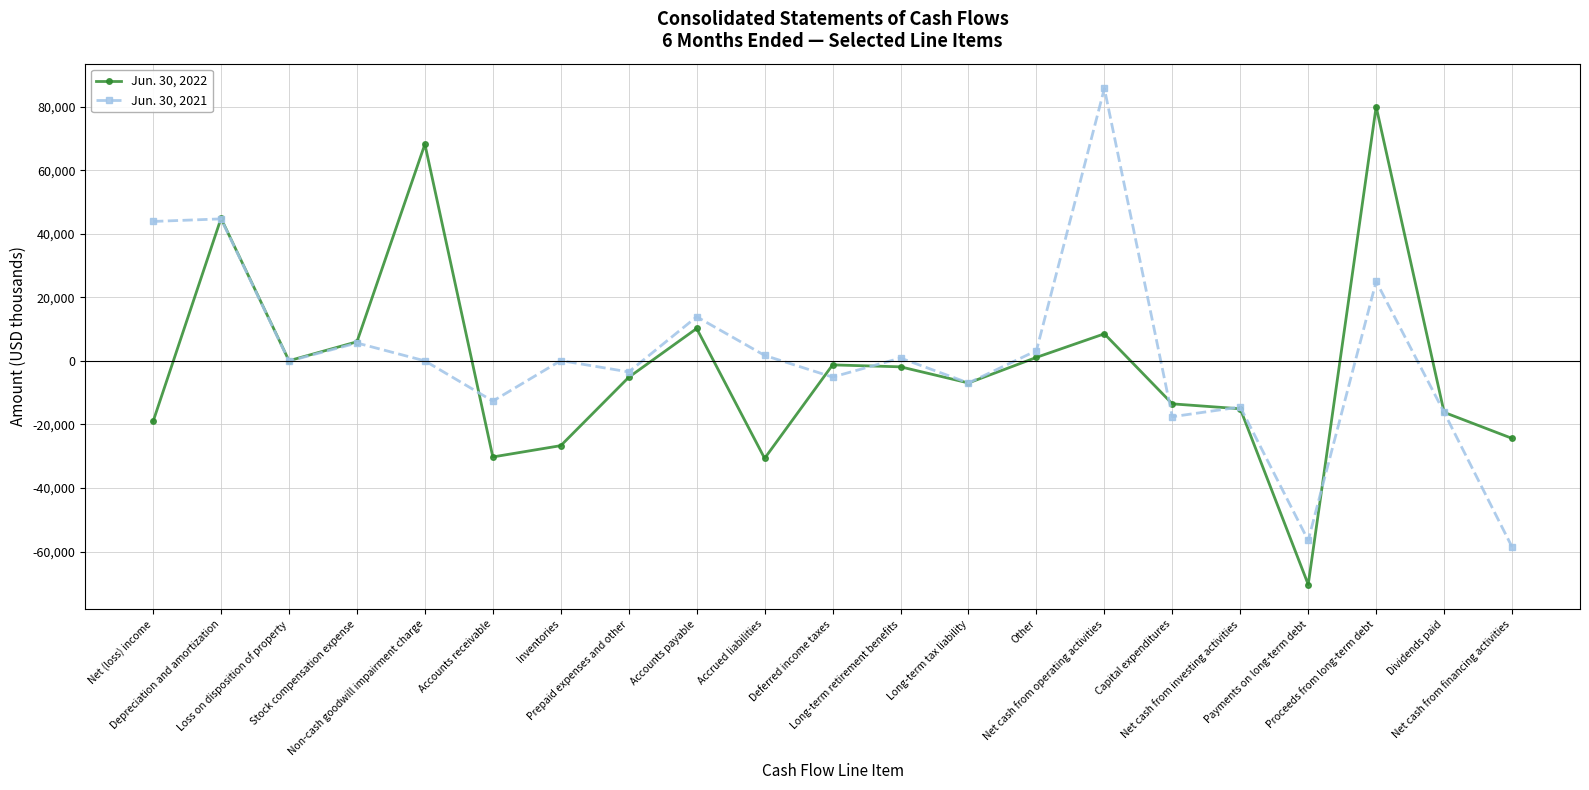

What is the label of the 2nd point from the right?

Dividends paid